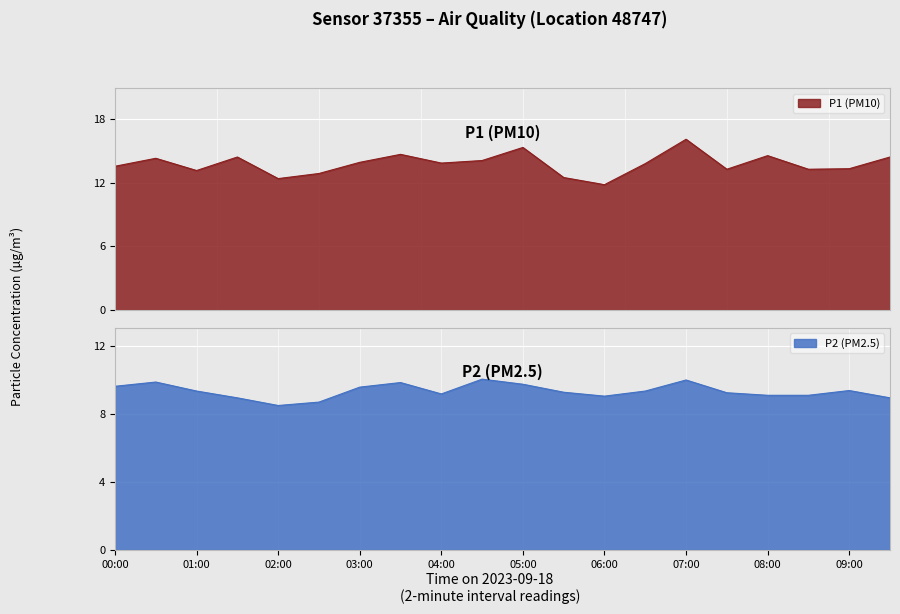

What is the total value across all series at 00:00?

23.2